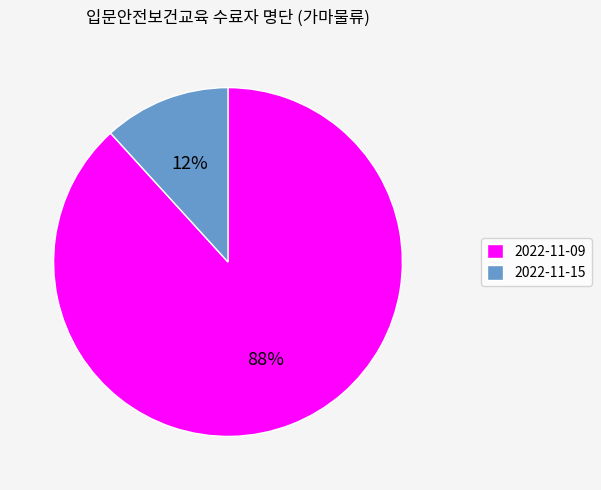

Rank the categories by value from lowest to highest.

2022-11-15, 2022-11-09